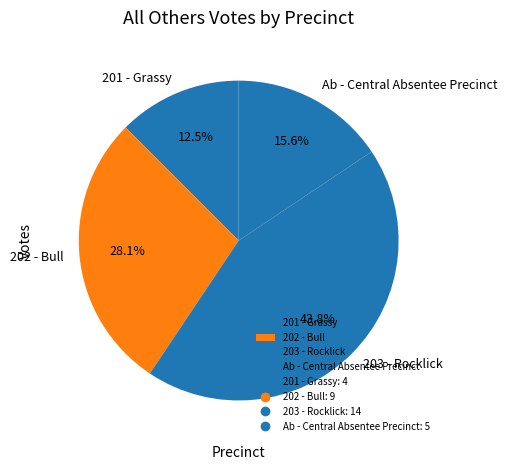

To the nearest percent, what portion does 203 - Rocklick represent?

44%